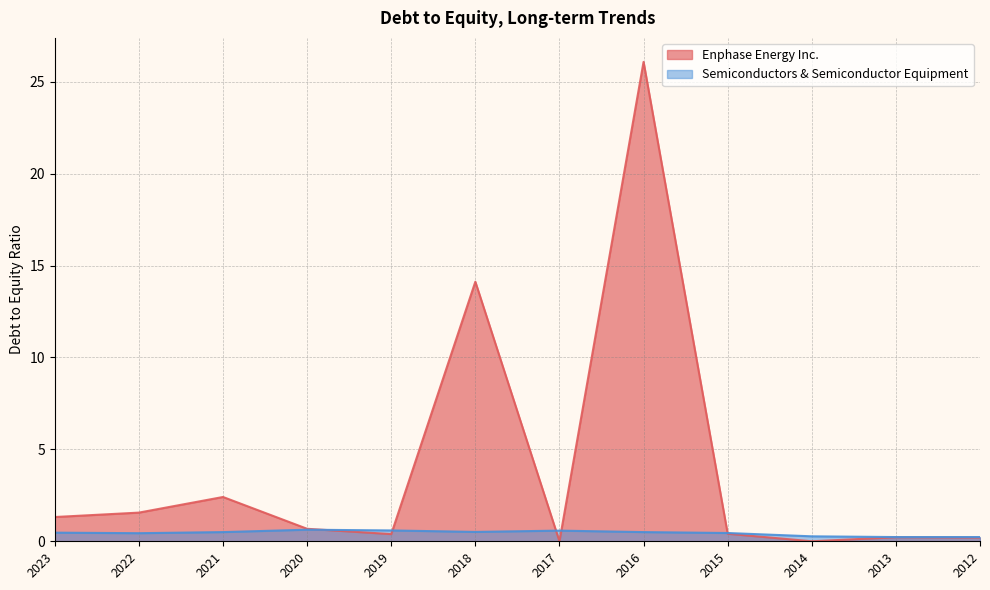

What are all the series names shown in the legend?

Enphase Energy Inc., Semiconductors & Semiconductor Equipment